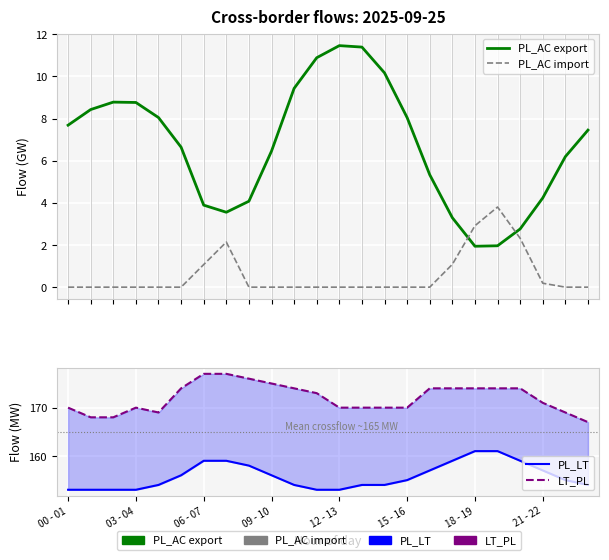

True or false: PL_AC import and LT_PL intersect in this chart.

False